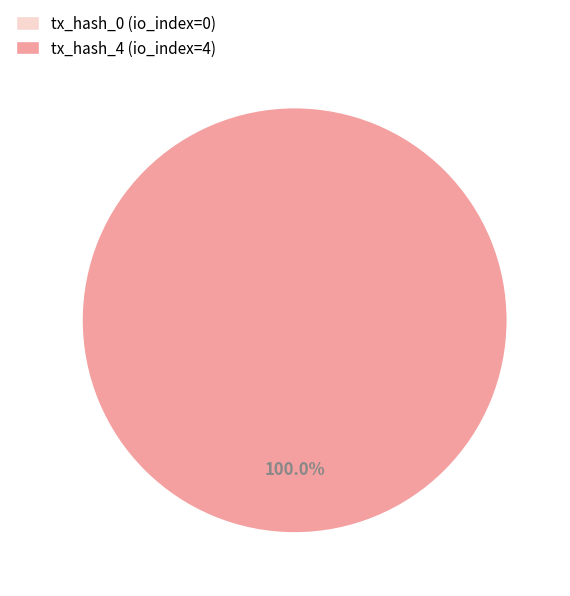

Combined, what portion of the pie is tx_hash_4 and tx_hash_0?

100.0%